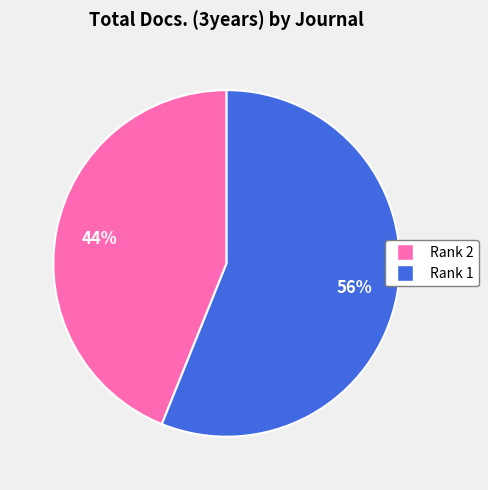

To the nearest percent, what is the difference between the largest and smallest slice percentages?

12%